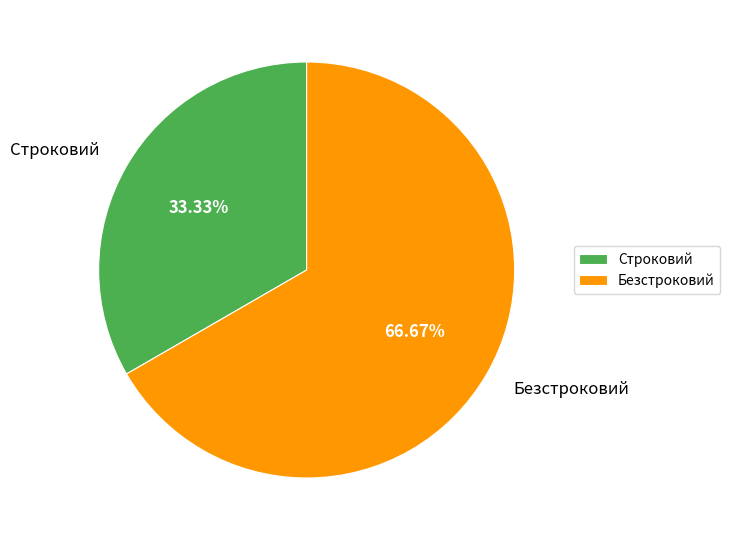

Count the number of slices in the pie.

2